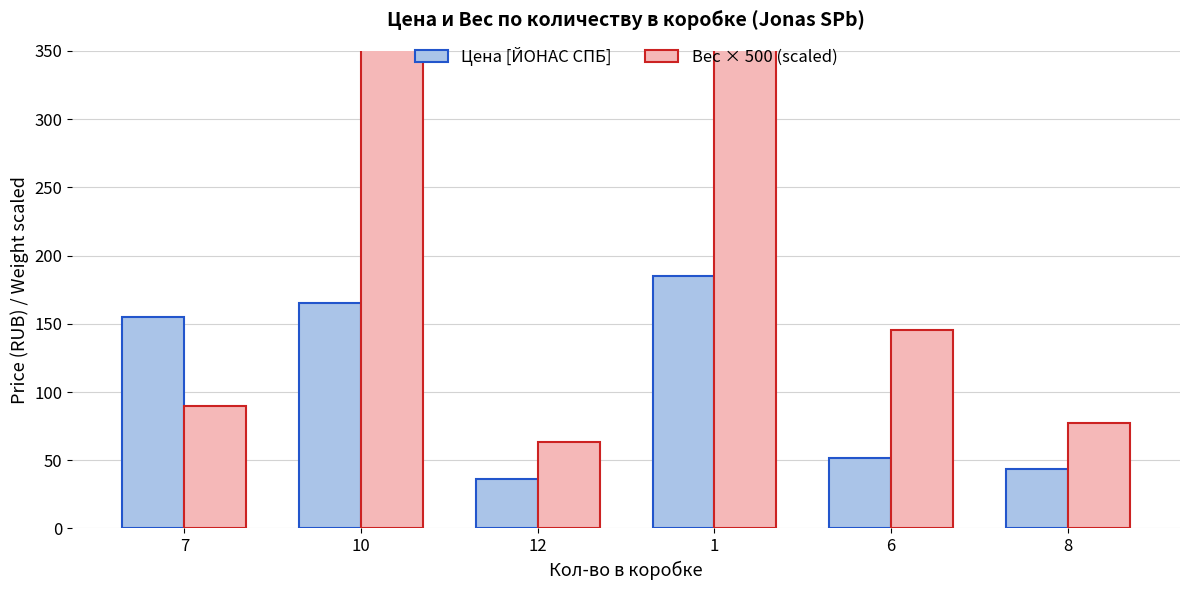

Is the value of Вес × 500 (scaled) at 12 greater than the value of Цена [ЙОНАС СПБ] at 1?

No